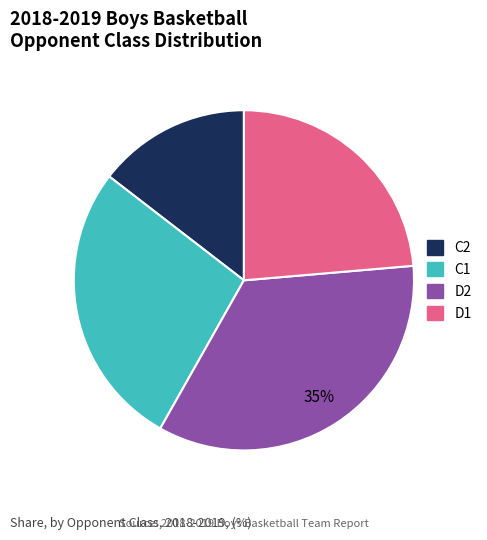

Which has a higher value, C1 or D1?

C1